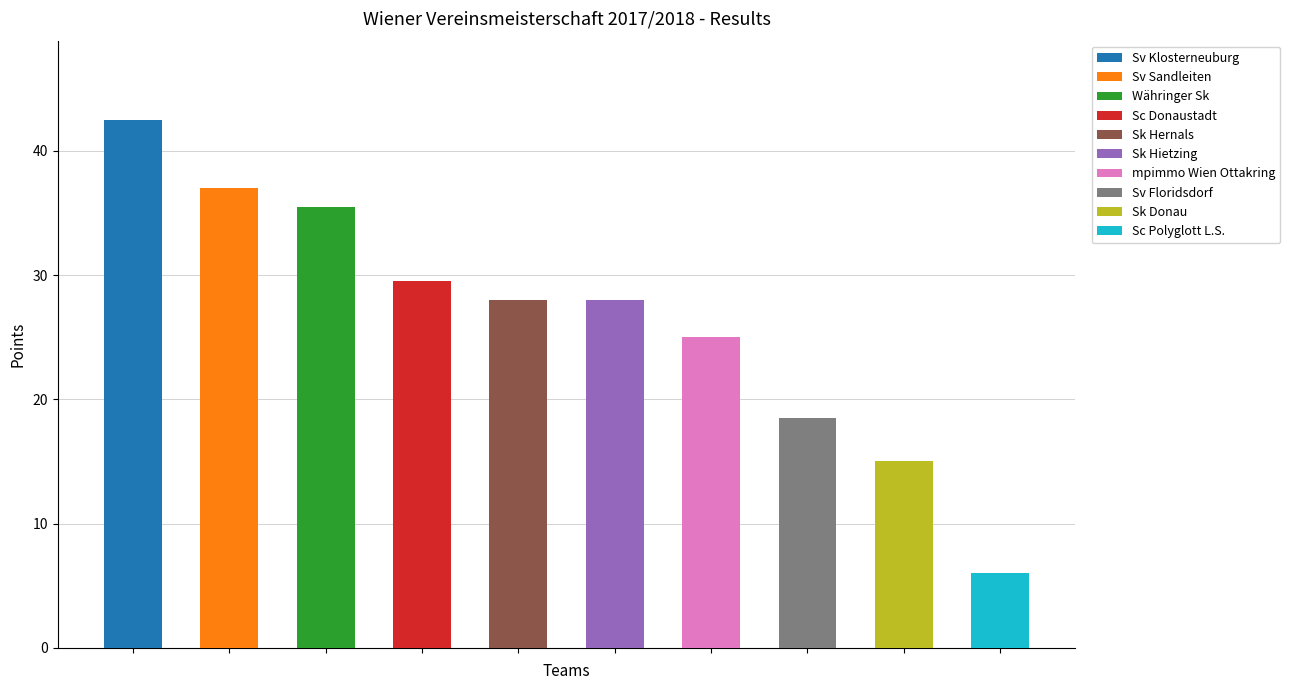

What is the label of the 1st bar from the right?

Sc Polyglott L.S.